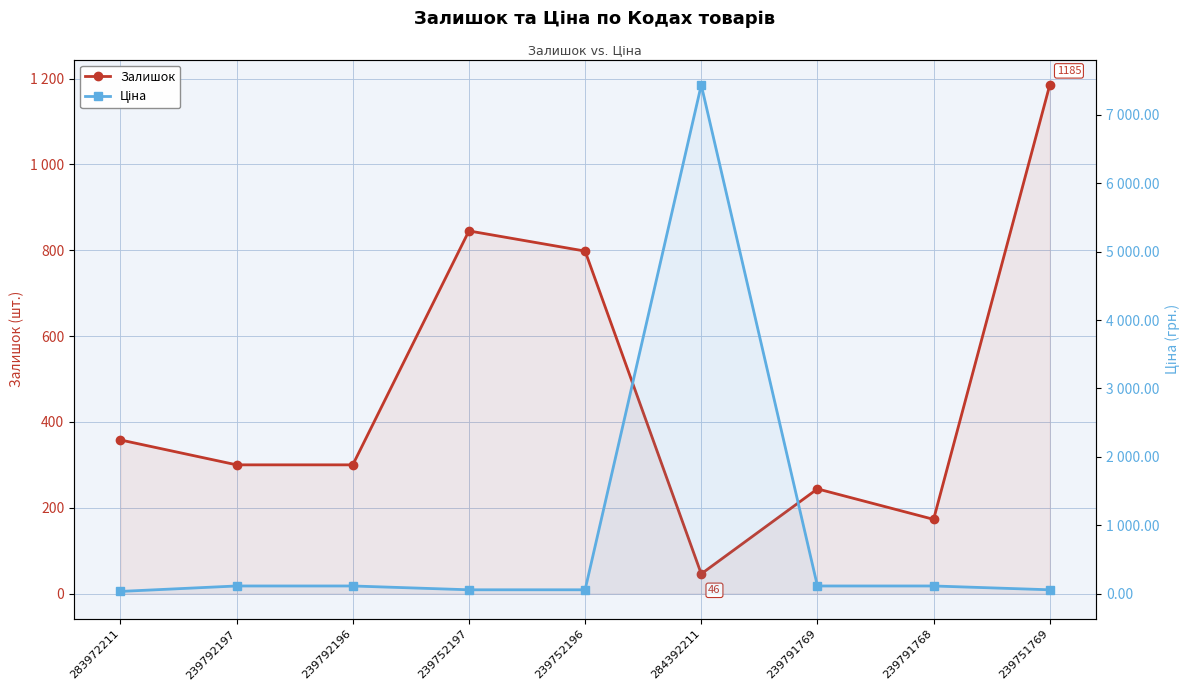

What is the greatest value displayed?

7436.2